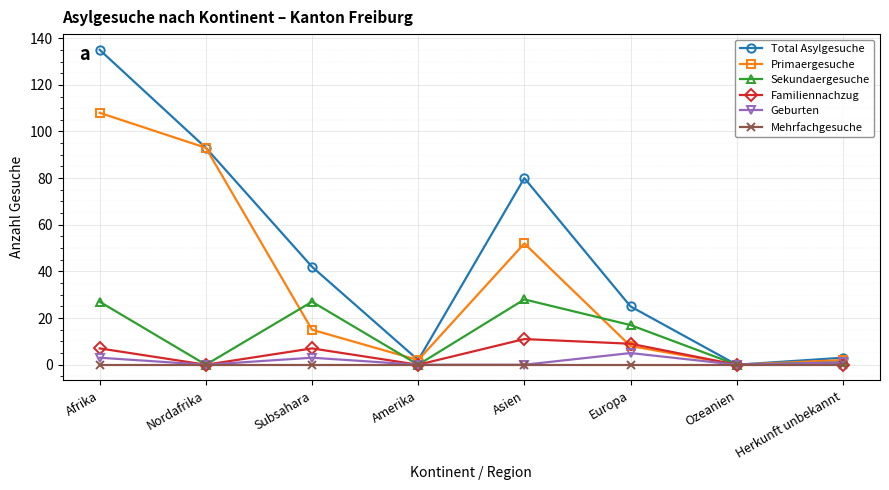

Is it true that Sekundaergesuche equals 11 at Afrika?

False